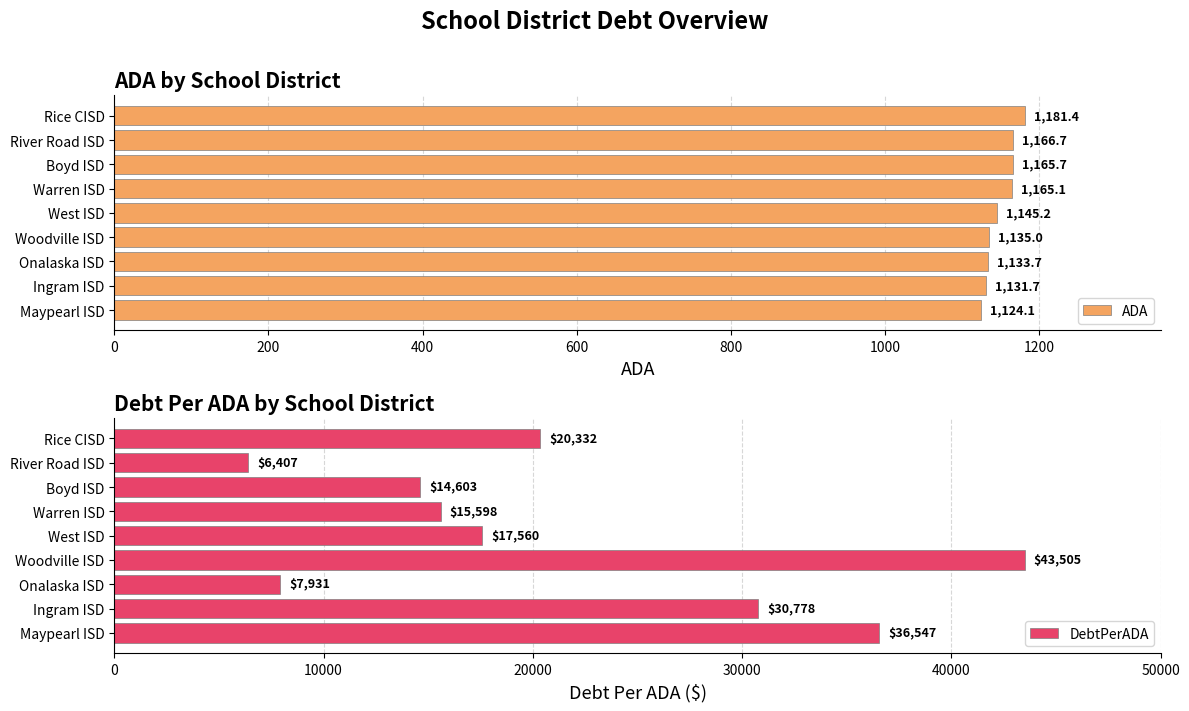

What is the approximate value of DebtPerADA at Boyd ISD?

14603.0